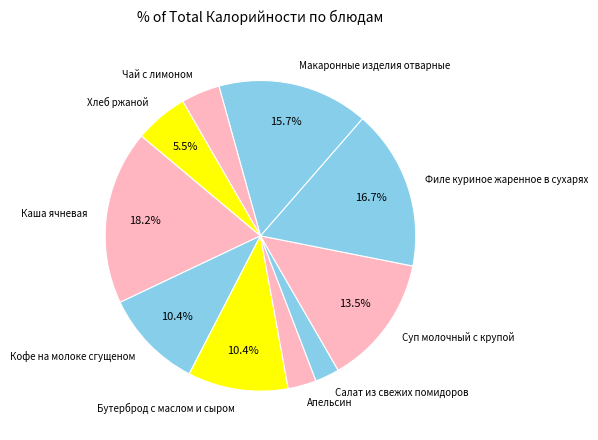

What is the ratio of the value at Салат из свежих помидоров to the value at Макаронные изделия отварные?

0.2